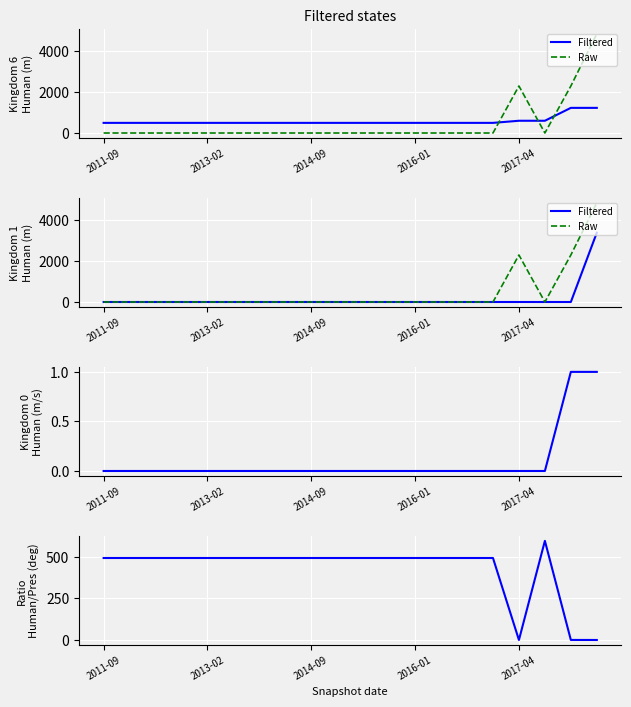

Which series has the largest total across all categories?

Raw